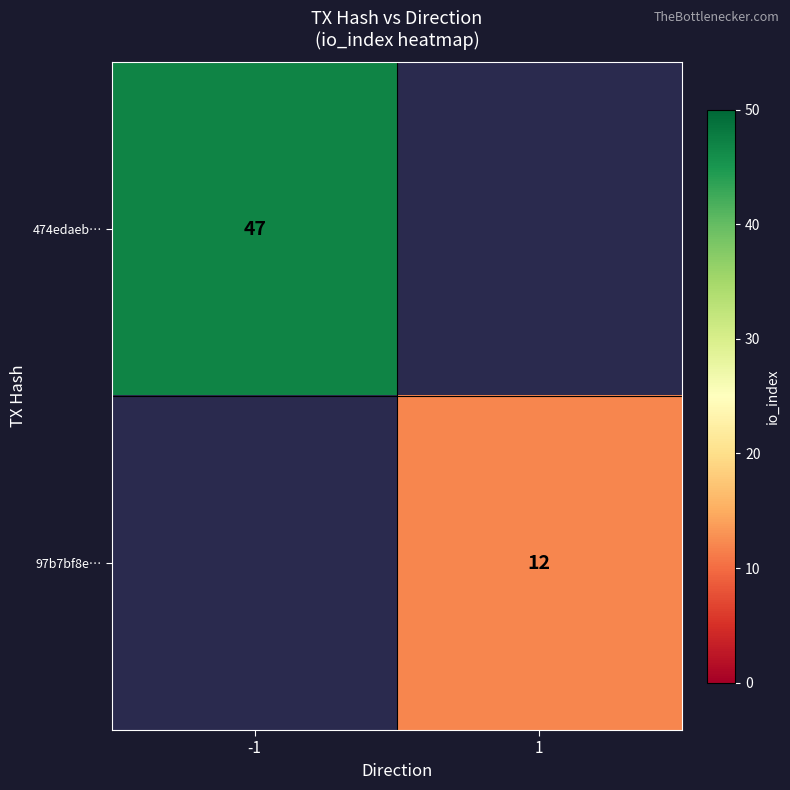

The 97b7bf8e… series shows 19 at 1. True or false?

False